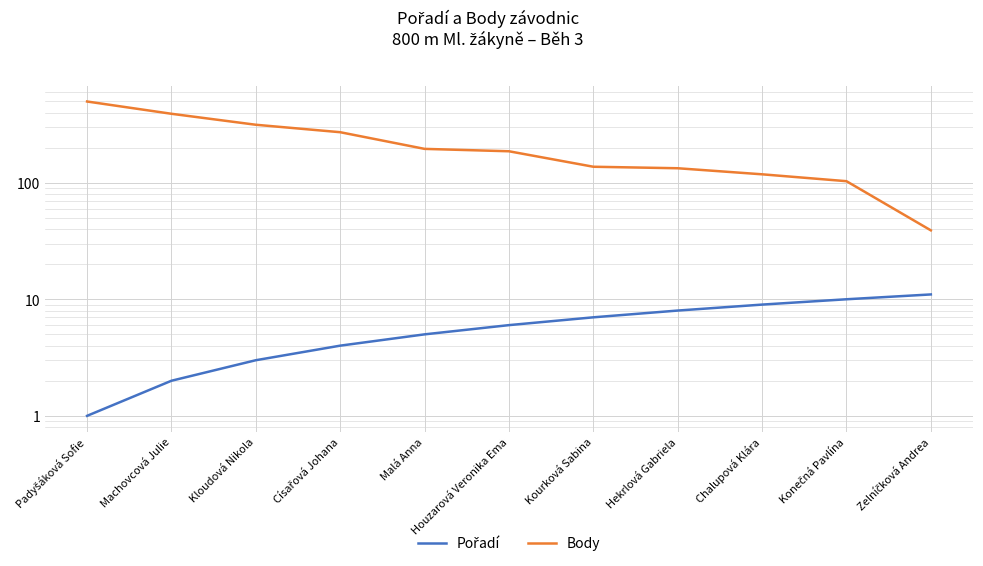

The value of Pořadí at Kourková Sabina is 10. True or false?

False